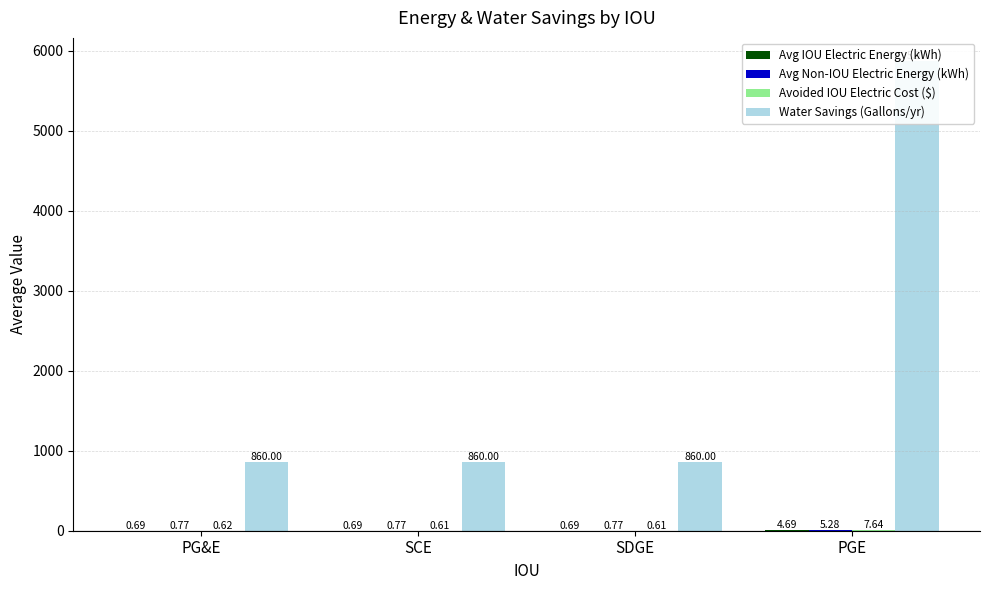

What is the minimum value shown in the chart?

0.6